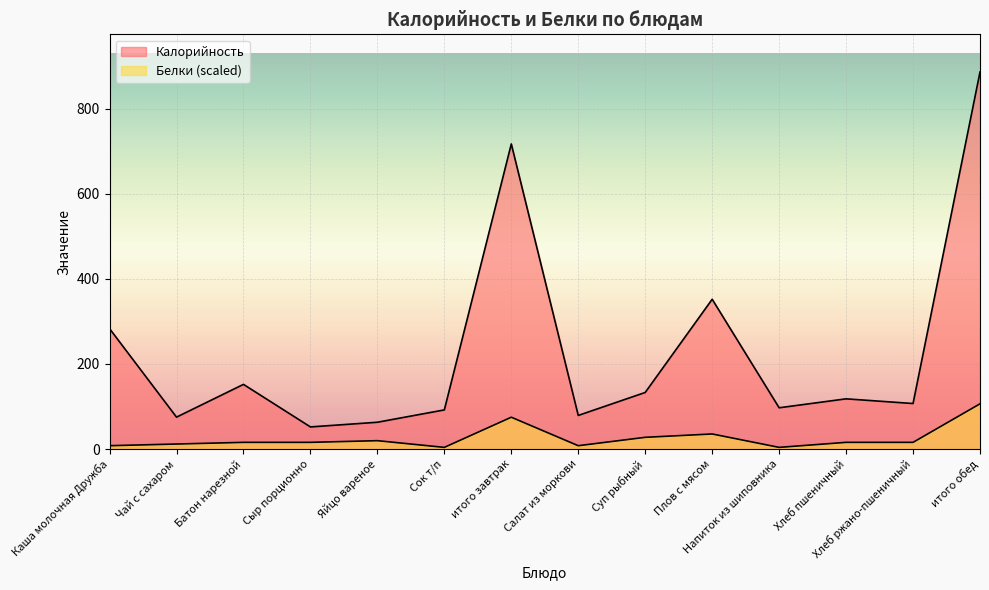

True or false: Калорийность has more than 2 interior local peaks.

True